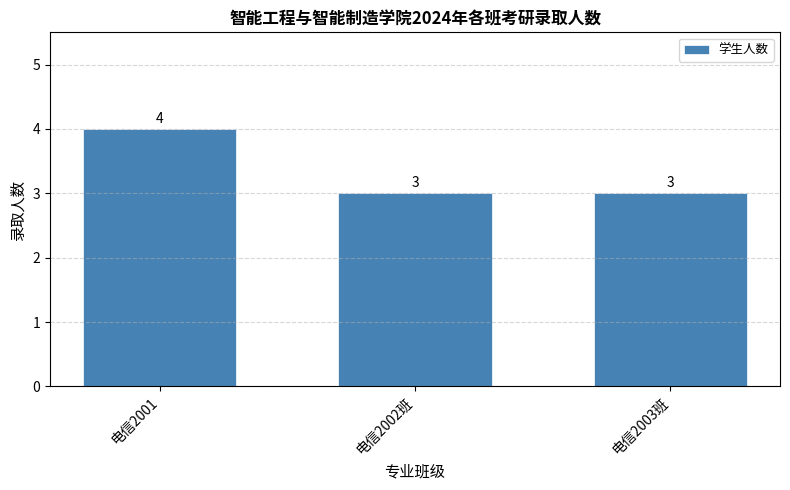

What is the maximum value shown in the chart?

4